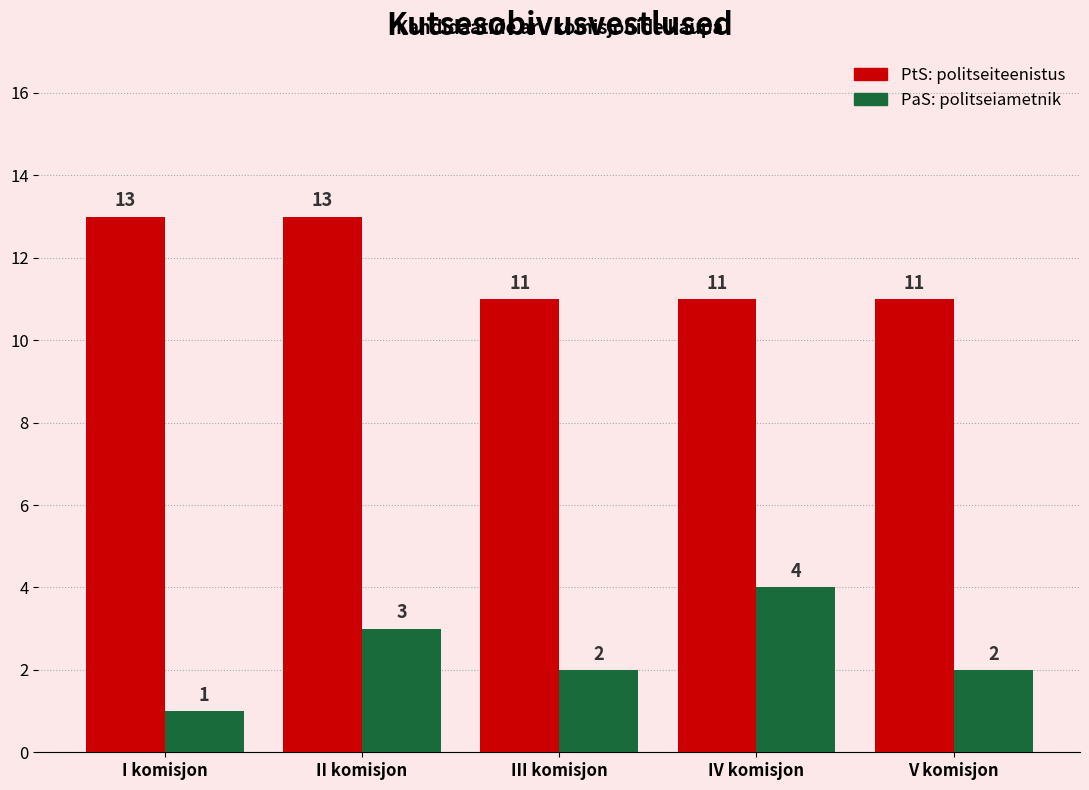

What is the total value across all series at IV komisjon?

15